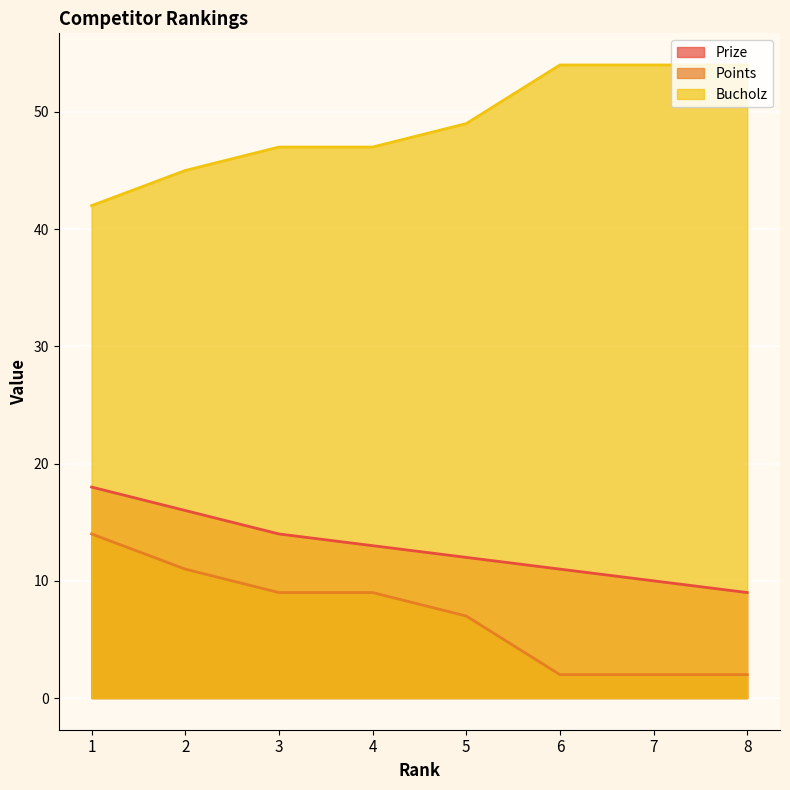

Reading left to right, what are all the values shown in this chart?

Prize: 1=18	2=16	3=14	4=13	5=12	6=11	7=10	8=9
Points: 1=14	2=11	3=9	4=9	5=7	6=2	7=2	8=2
Bucholz: 1=42	2=45	3=47	4=47	5=49	6=54	7=54	8=54